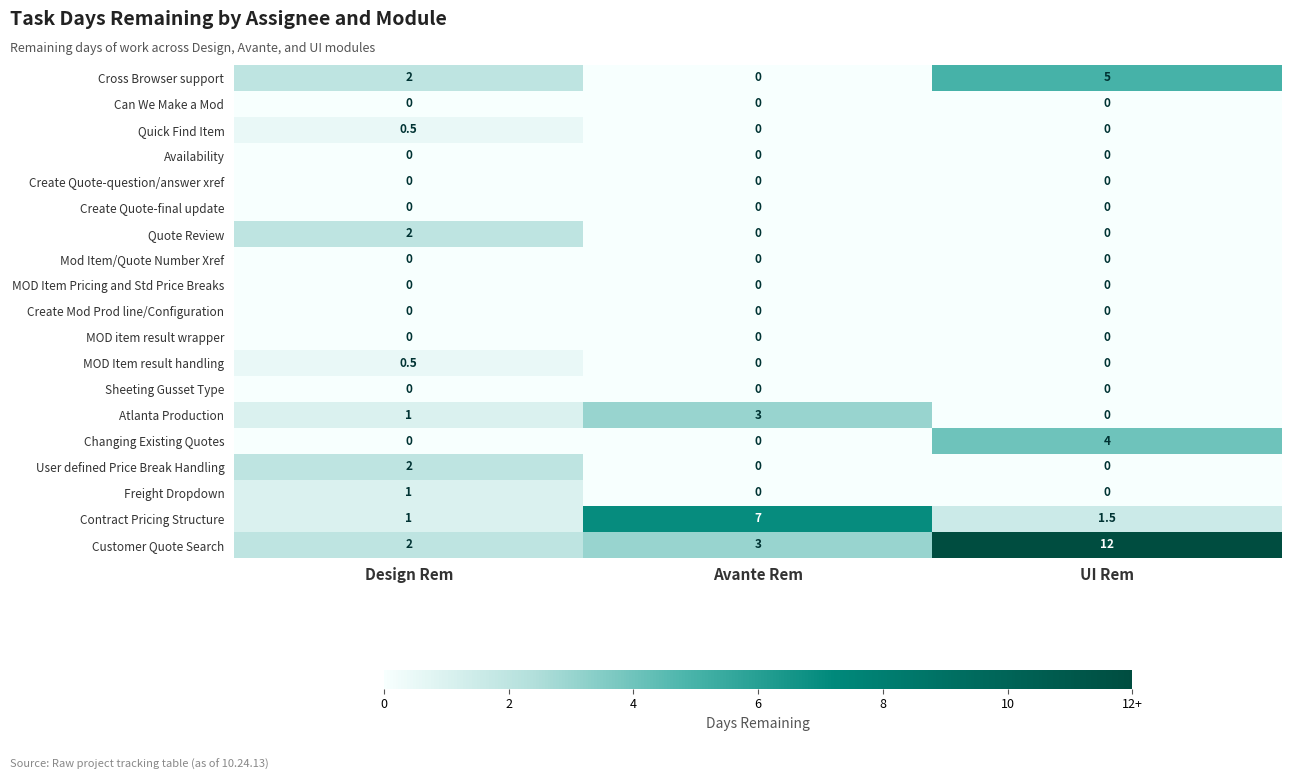

Rank the categories by Cross Browser support value from lowest to highest.

Avante Rem, Design Rem, UI Rem